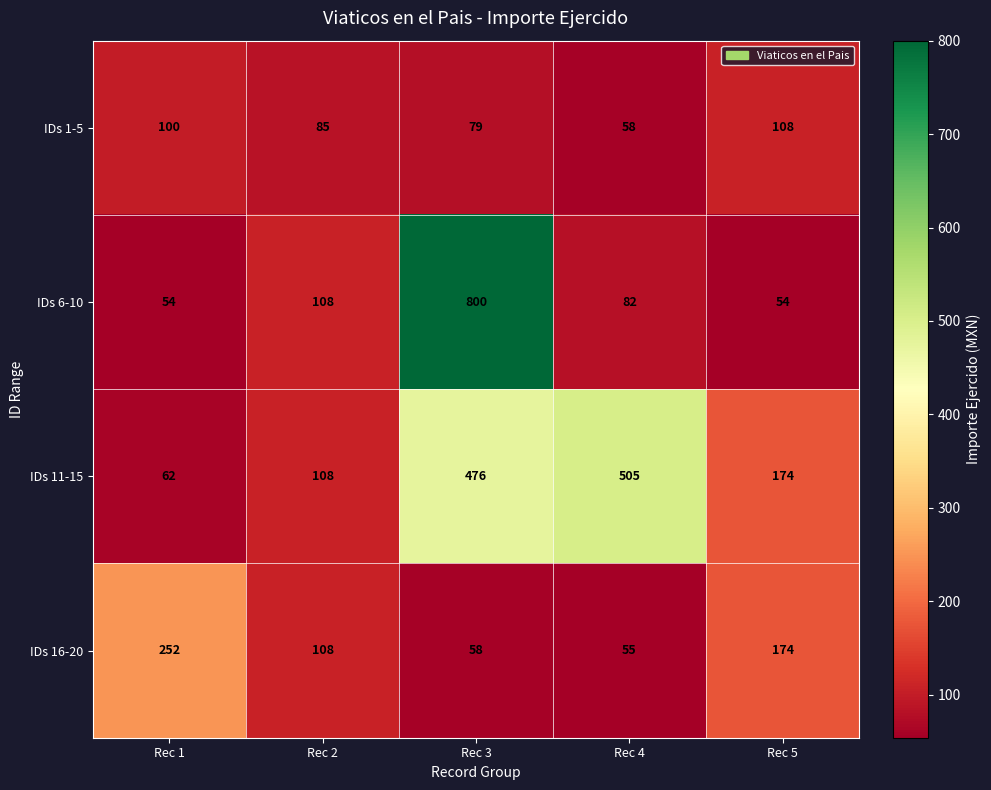

Where is IDs 11-15 nearest to the value 283?

Rec 5